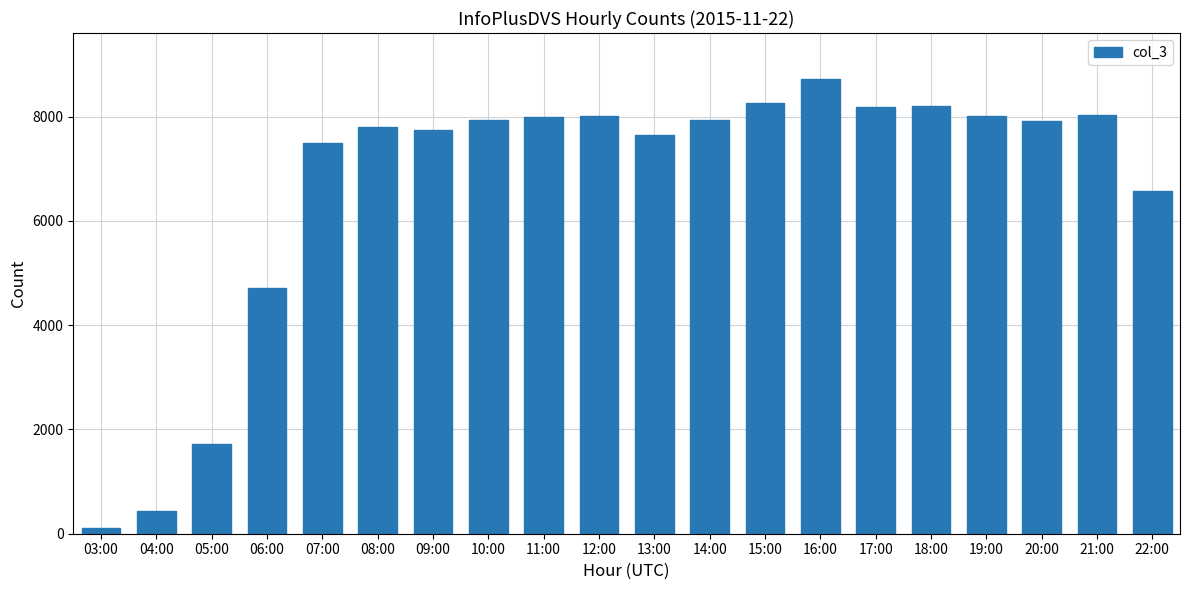

Does the chart contain any negative values?

No